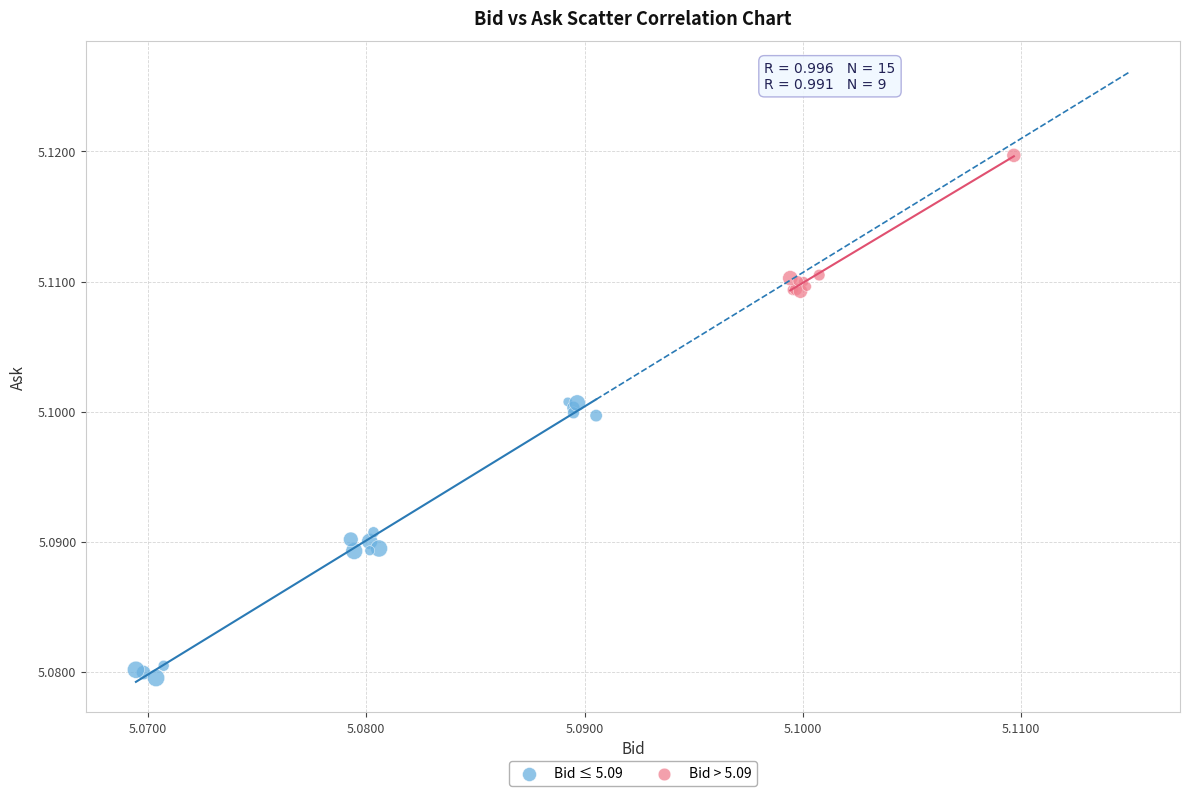

What are all the series names shown in the legend?

Bid ≤ 5.09, Bid > 5.09